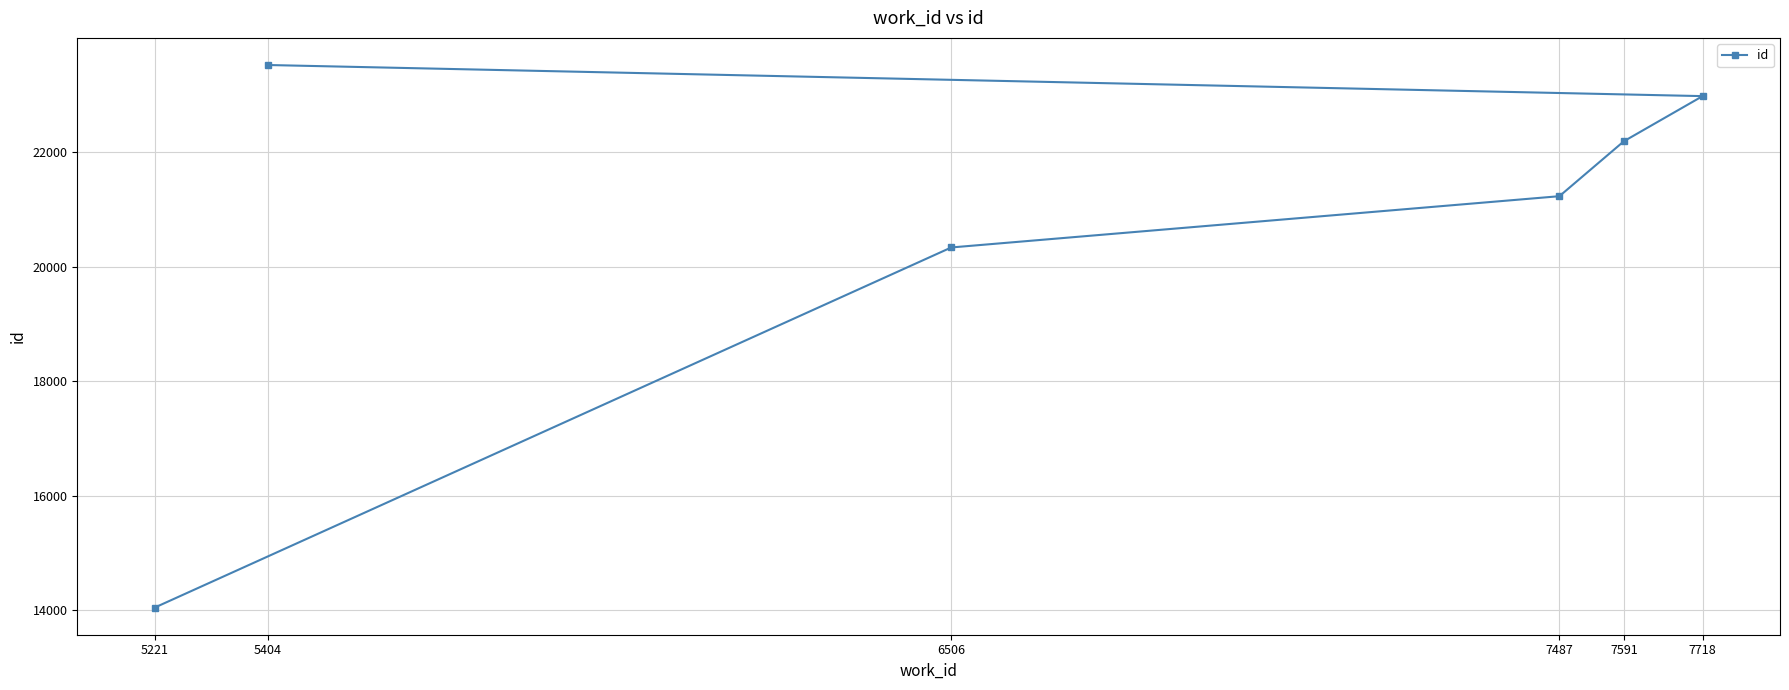

Count the number of values greater than 22187.

2